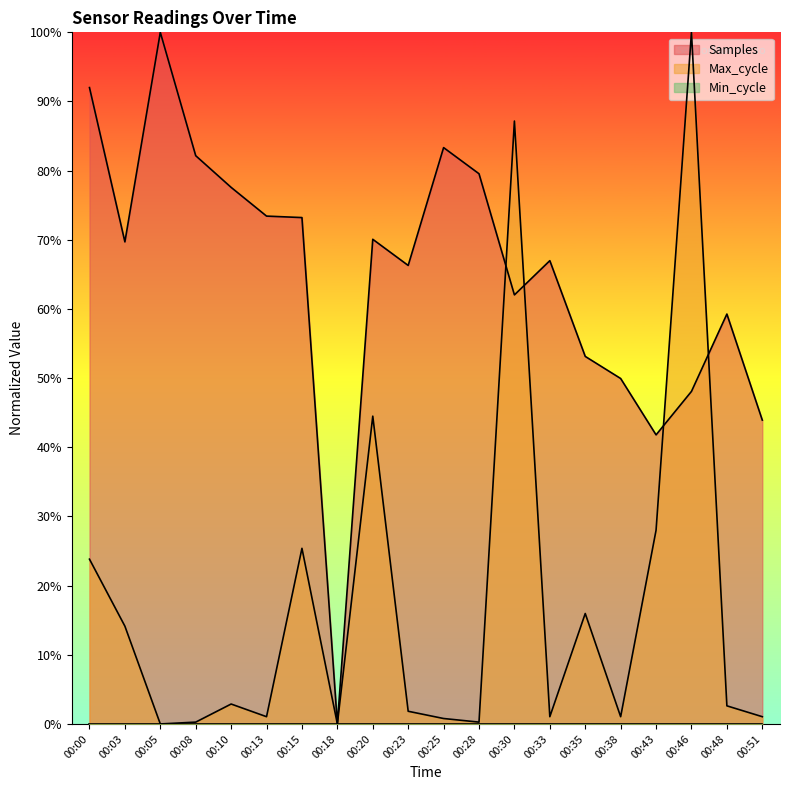

Reading left to right, extract all data points from this chart.

Samples: 00:00=92.0	00:03=69.7	00:05=100.0	00:08=82.2	00:10=77.6	00:13=73.4	00:15=73.2	00:18=0.0	00:20=70.1	00:23=66.3	00:25=83.3	00:28=79.6	00:30=62.0	00:33=67.0	00:35=53.1	00:38=49.9	00:43=41.8	00:46=48.1	00:48=59.3	00:51=43.9
Max_cycle: 00:00=23.8	00:03=14.1	00:05=0.0	00:08=0.3	00:10=2.9	00:13=1.0	00:15=25.4	00:18=0.0	00:20=44.5	00:23=1.8	00:25=0.8	00:28=0.3	00:30=87.2	00:33=1.0	00:35=16.0	00:38=1.0	00:43=28.0	00:46=100.0	00:48=2.6	00:51=1.0